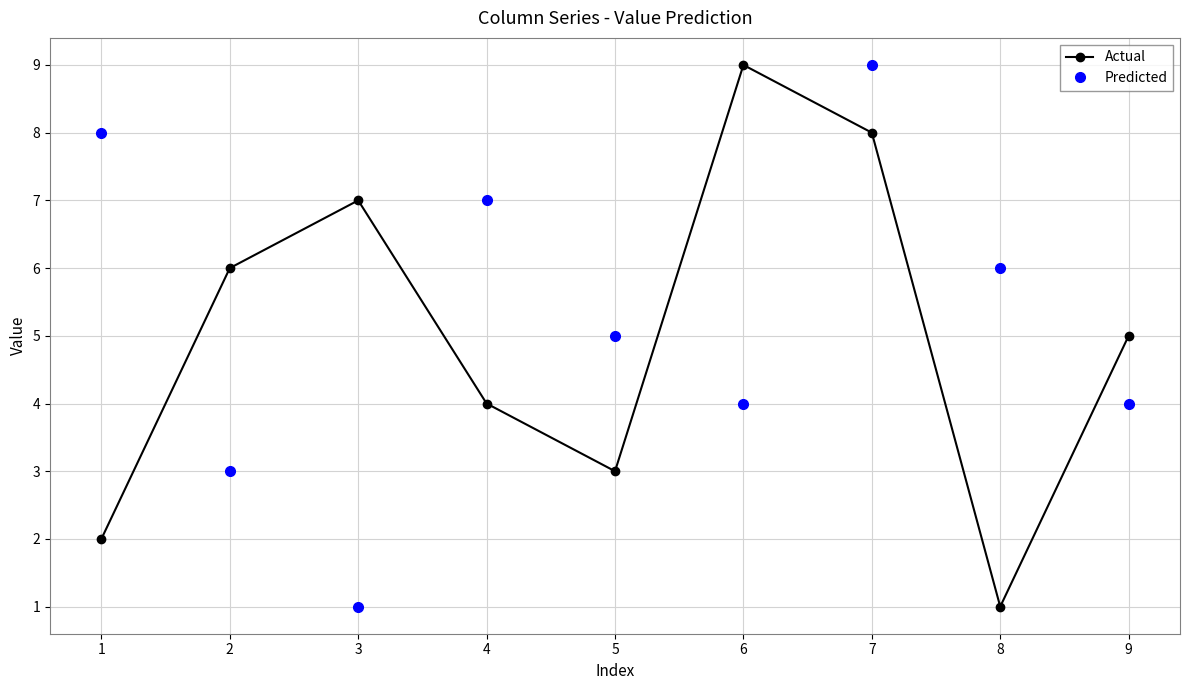

The Actual series shows 8 at 9. True or false?

False